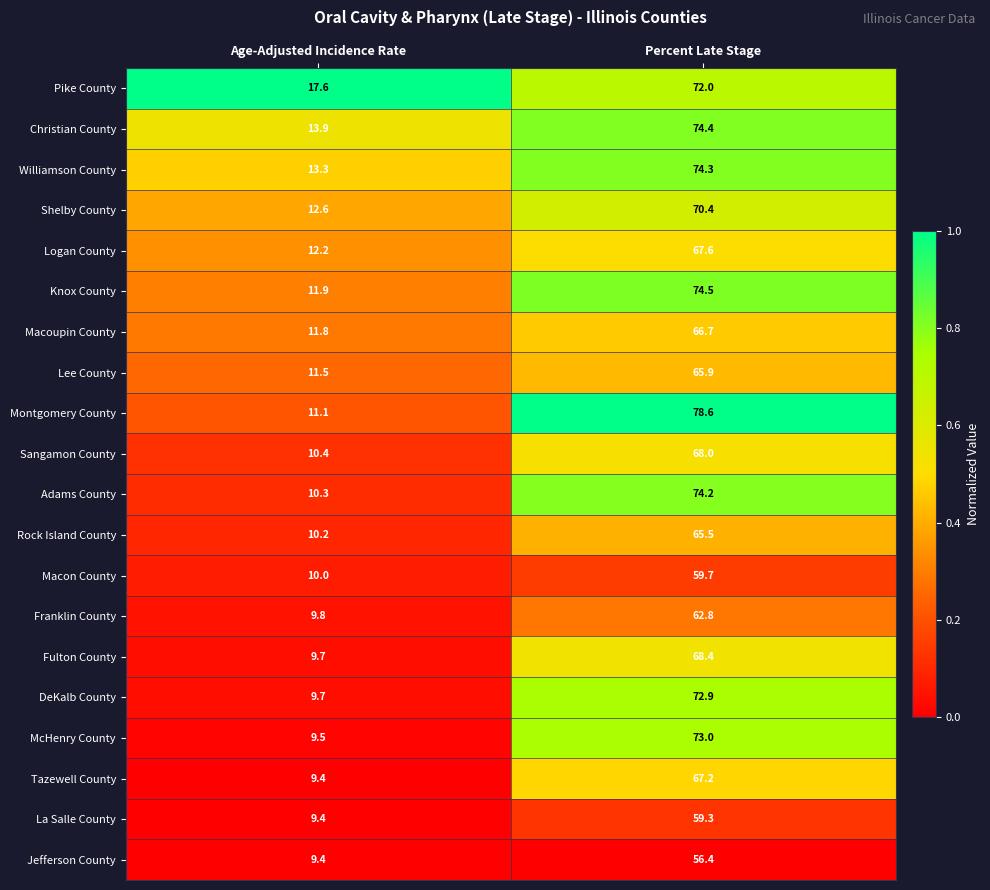

What is the difference between the highest and lowest values at Age-Adjusted Incidence Rate?

8.2